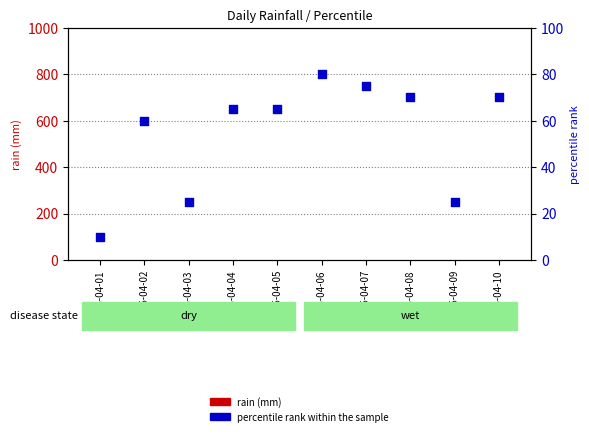

Which series contains the highest Y value?

percentile rank within the sample